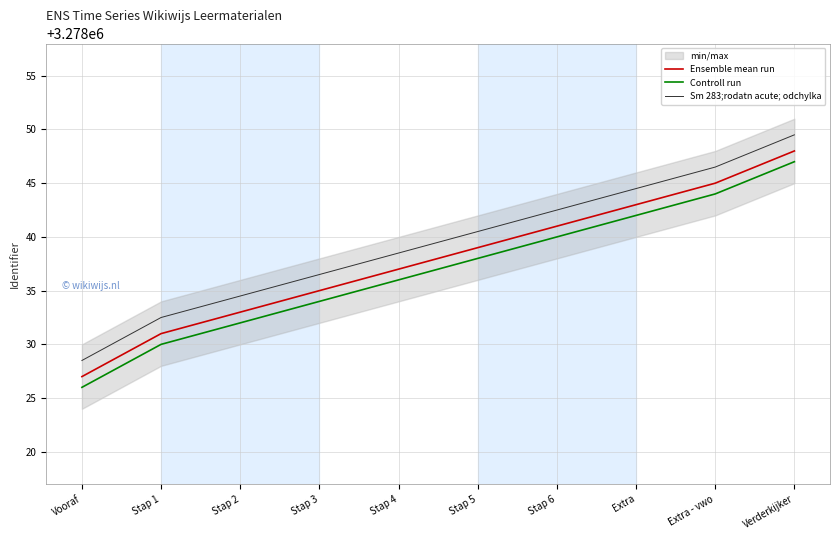

Read the Ensemble mean run value at Stap 6.

3278041.0